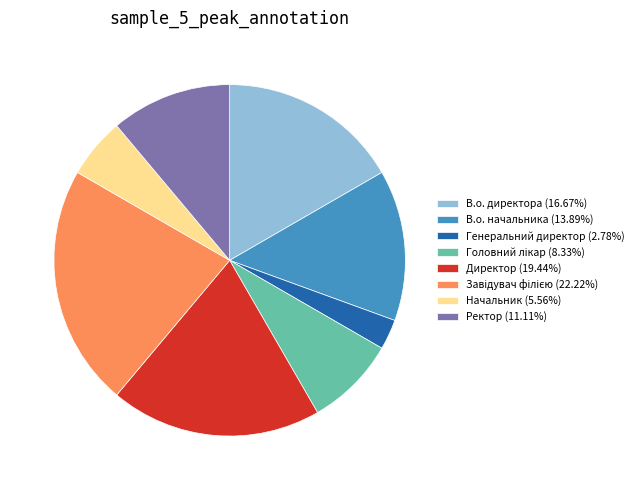

Approximately how many times larger is the value at Генеральний директор (2.78%) compared to Начальник (5.56%)?

0.5